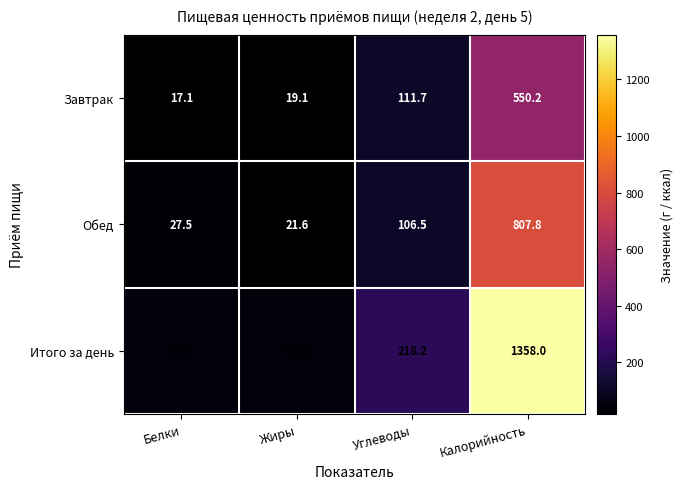

The value of Завтрак at Жиры is 30.8. True or false?

False